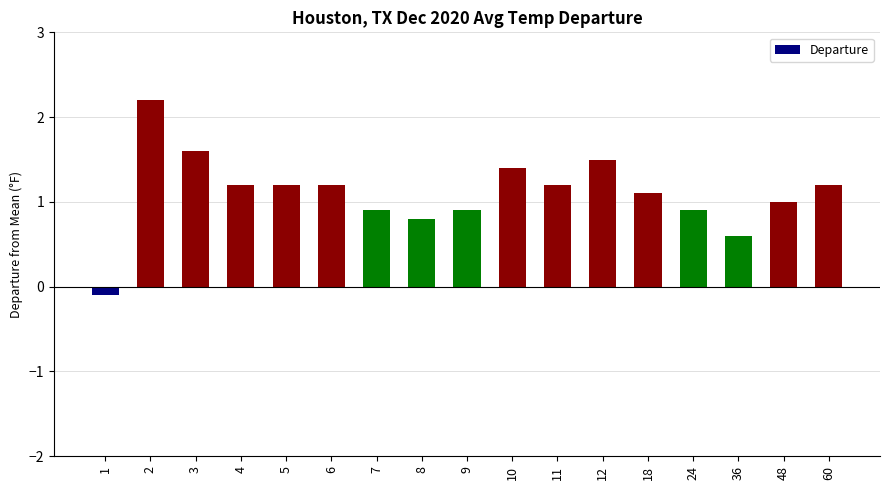

What is the value of the 6th bar from the left?

1.2